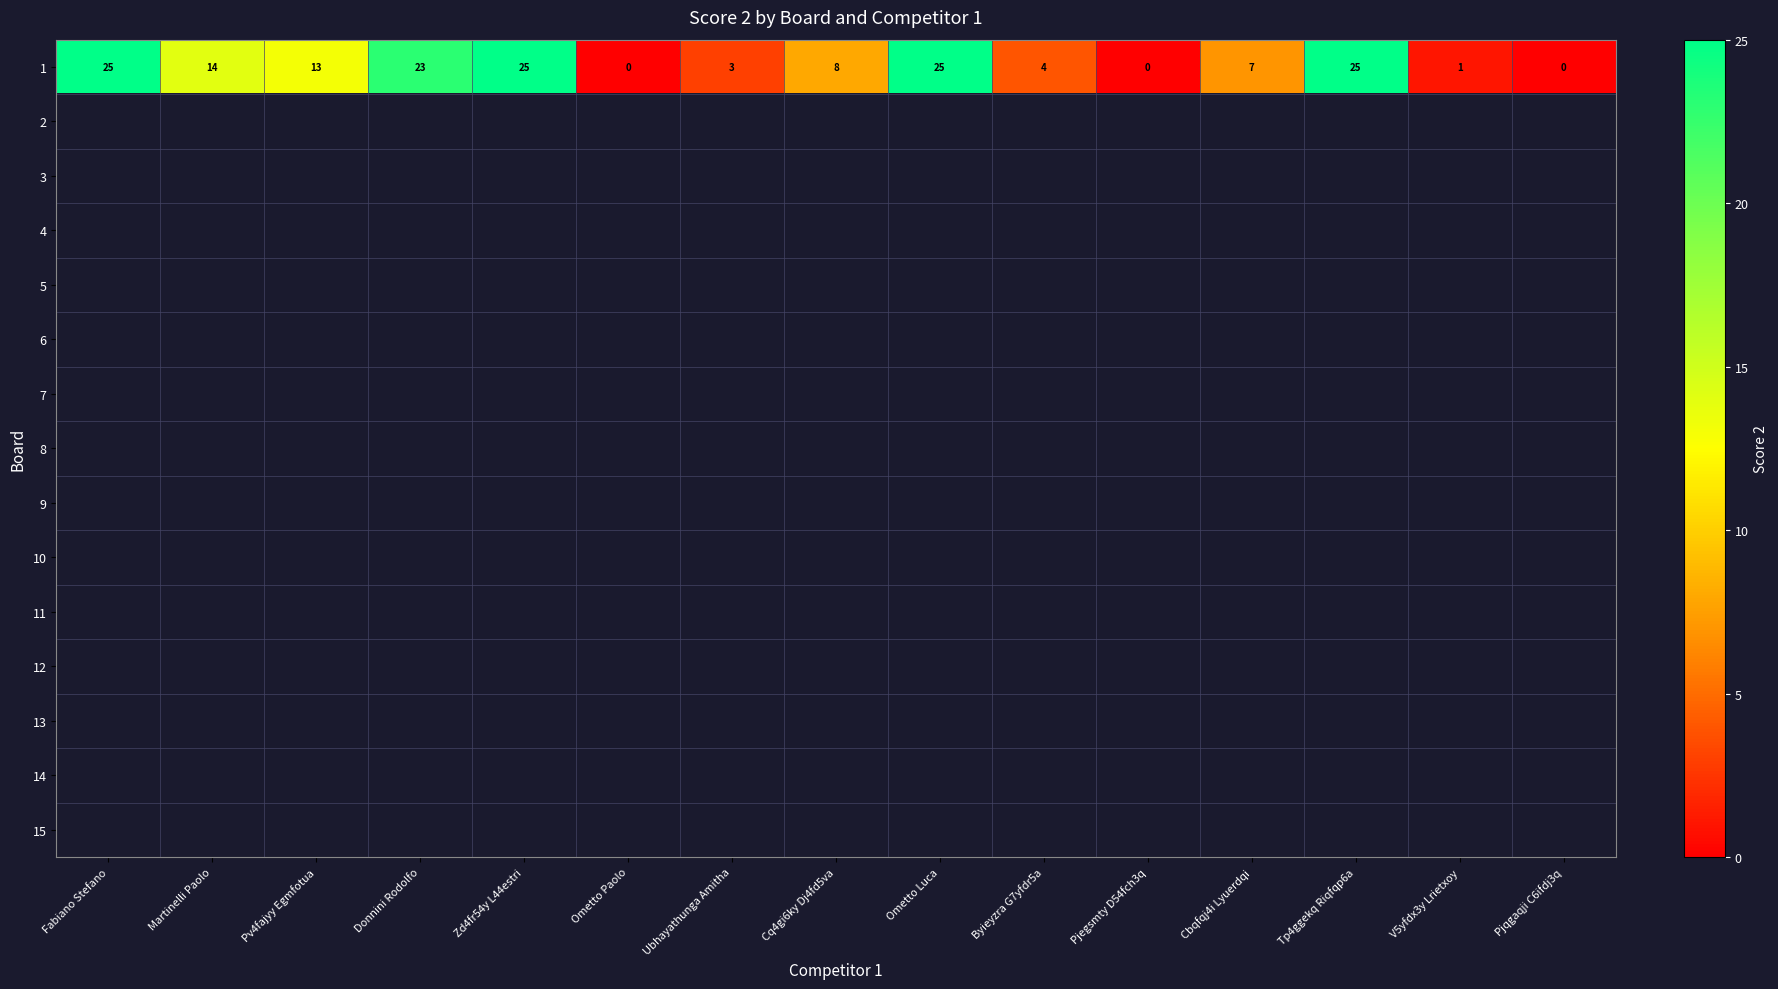

What is the difference between the second highest and minimum values in the 1 series?

25